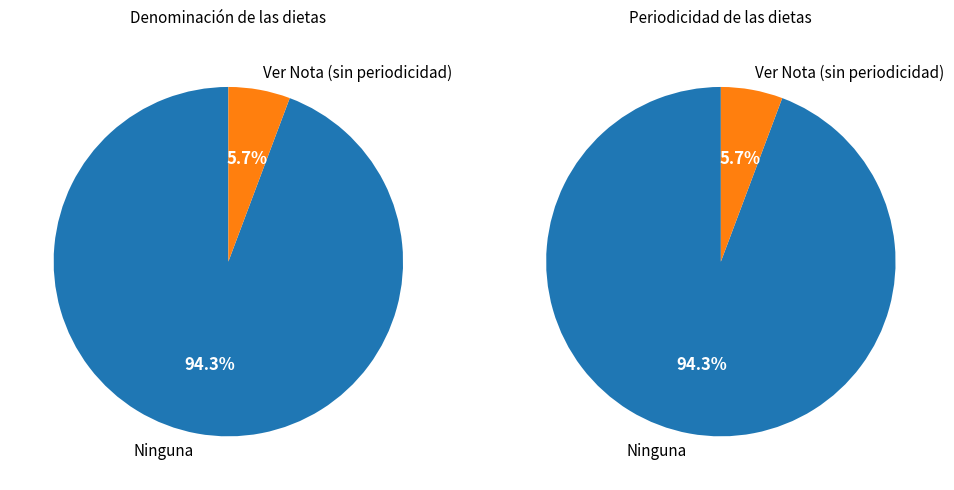

Which slice is the largest?

Ninguna